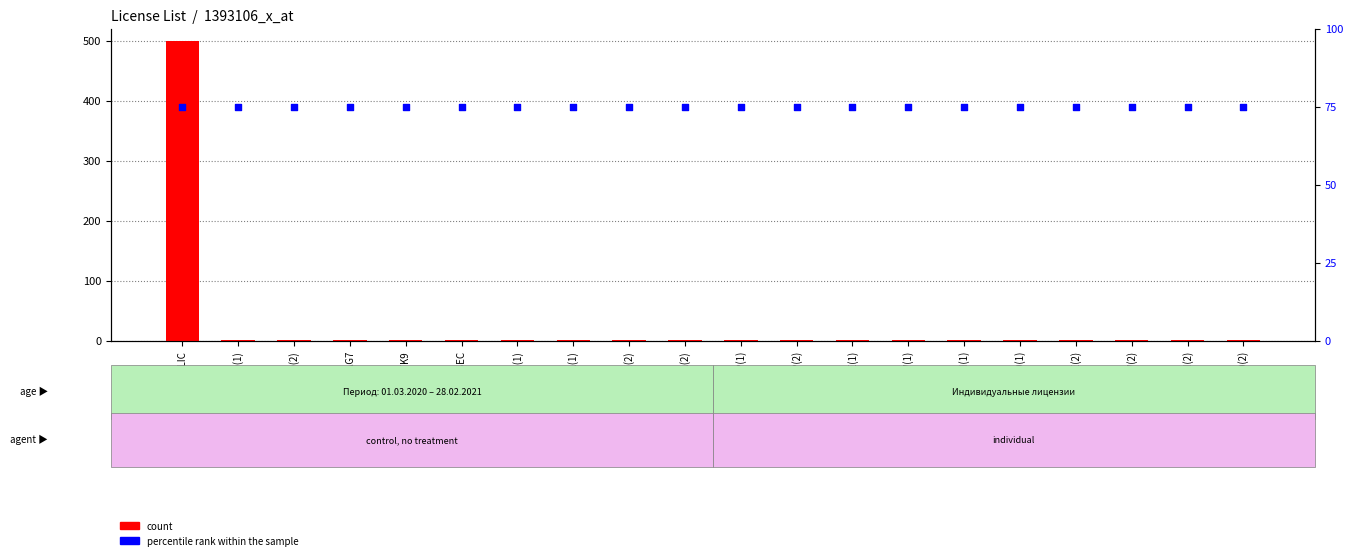

What is the total value across all series at CON-SNT-2921VSEC?

76